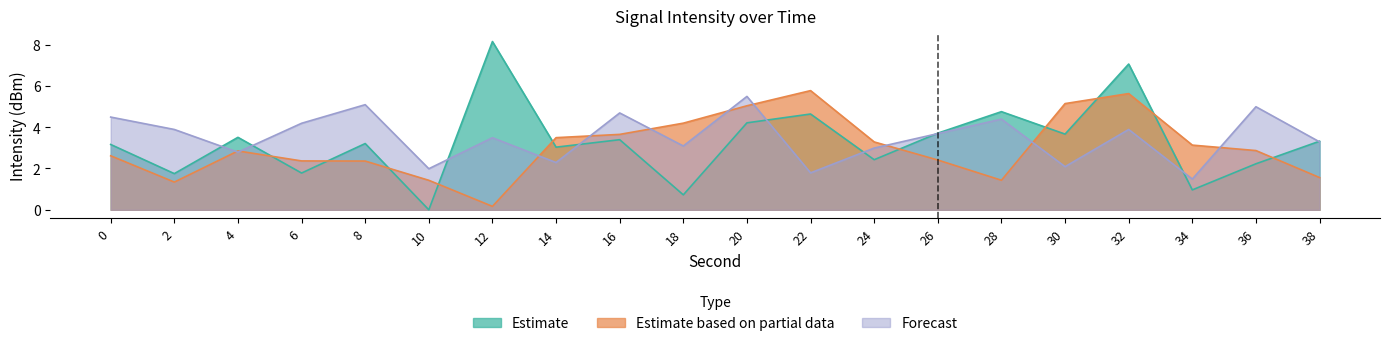

At 20, list the series in order from largest to smallest.

Forecast, Estimate based on partial data, Estimate